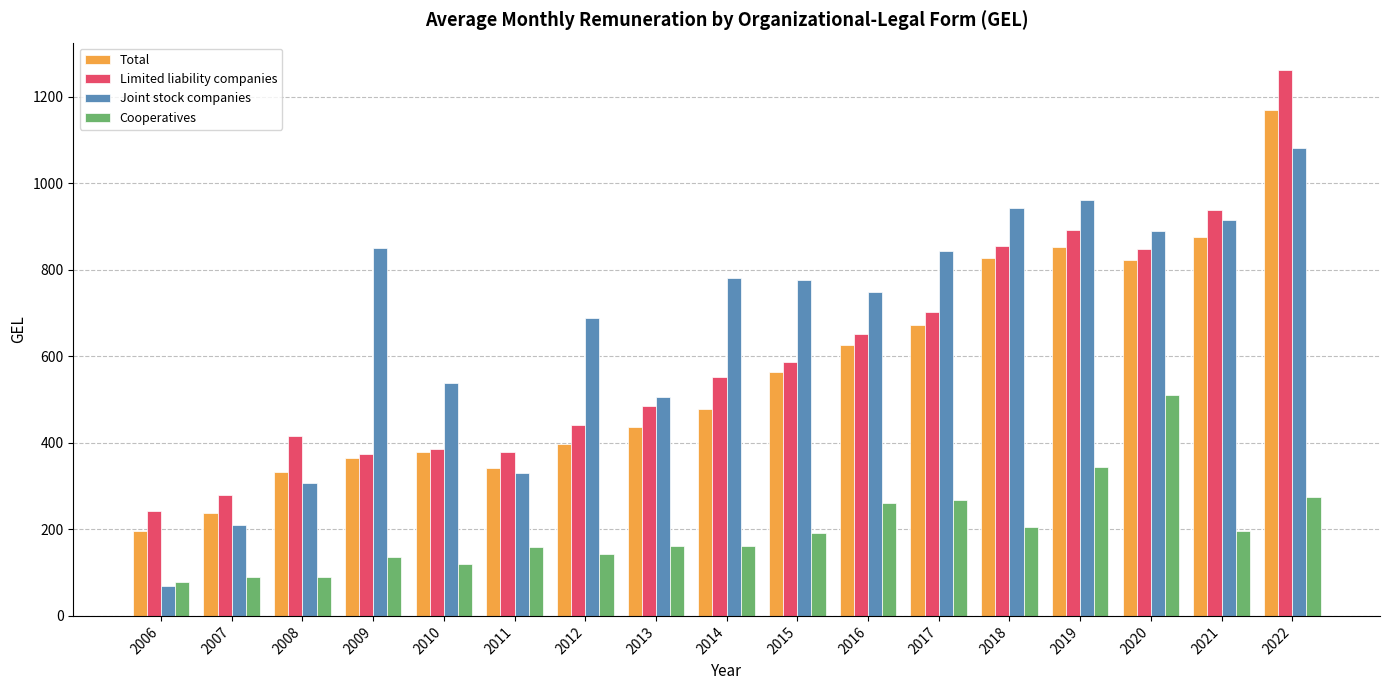

The value of Joint stock companies at 2011 is 329.6. True or false?

True